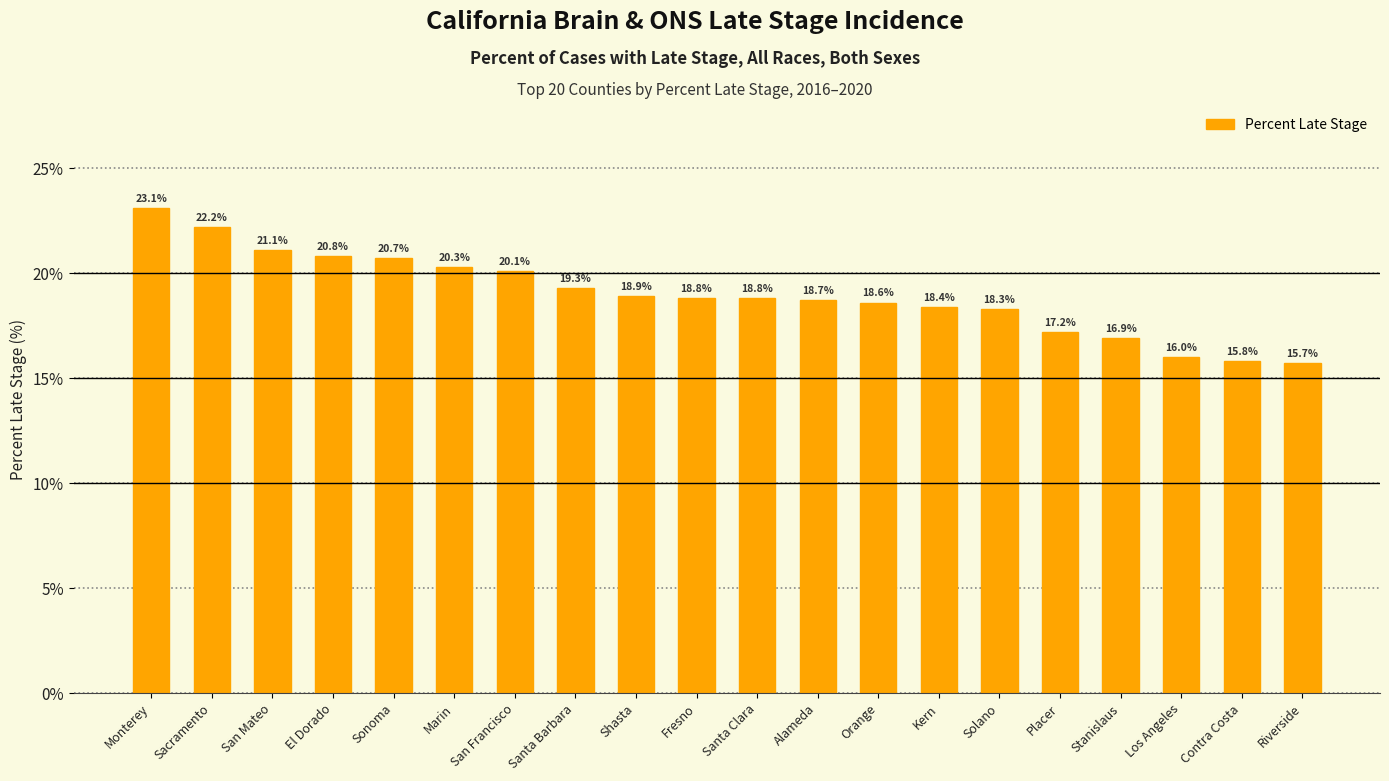

What is the average value?

19.0